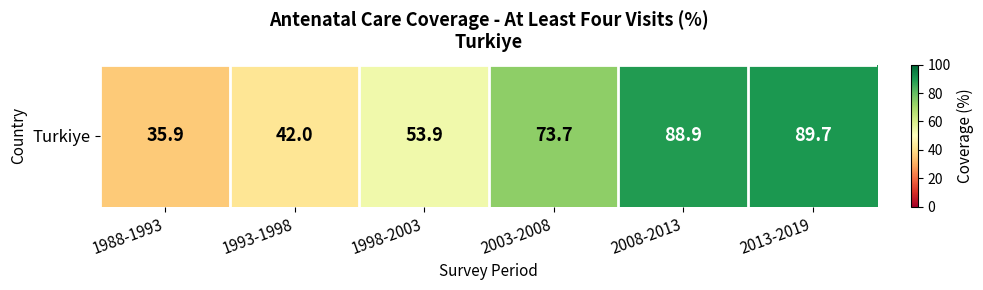

Reading left to right, what are all the values shown in this chart?

35.9	42.0	53.9	73.7	88.9	89.7